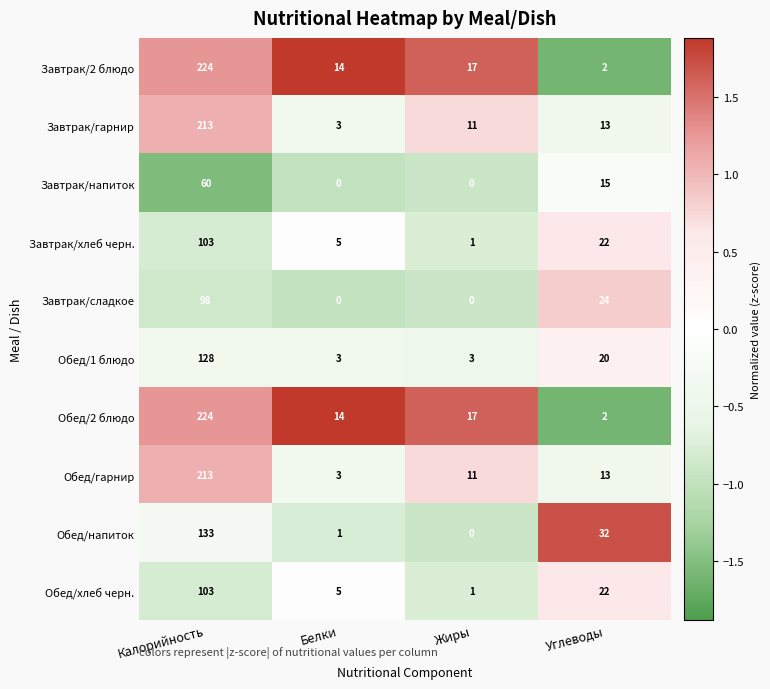

What is the total value across all series at Углеводы?

165